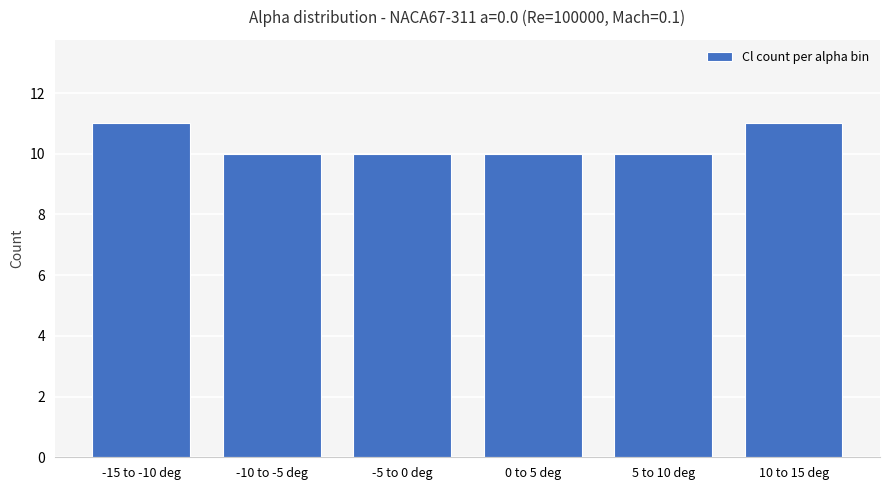

Reading right to left, list all the values displayed in this chart.

11	10	10	10	10	11